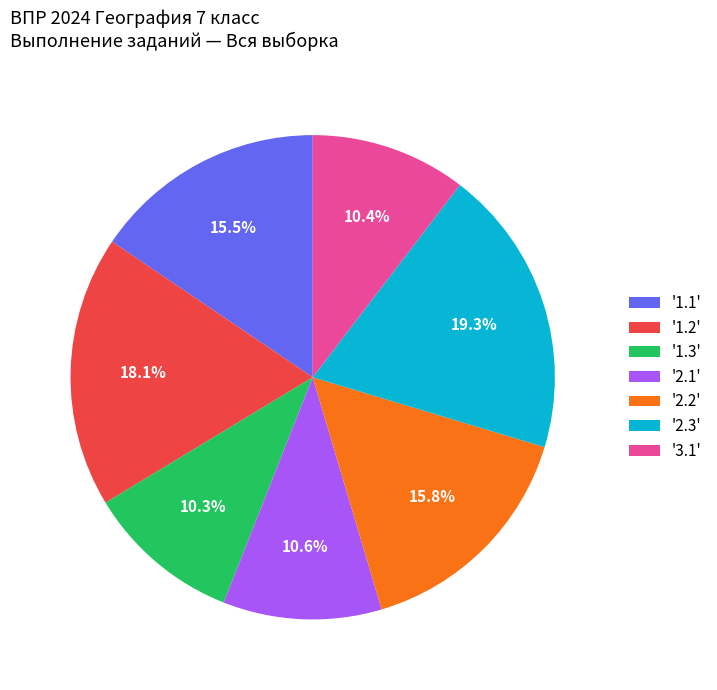

Which slice is the largest?

'2.3'